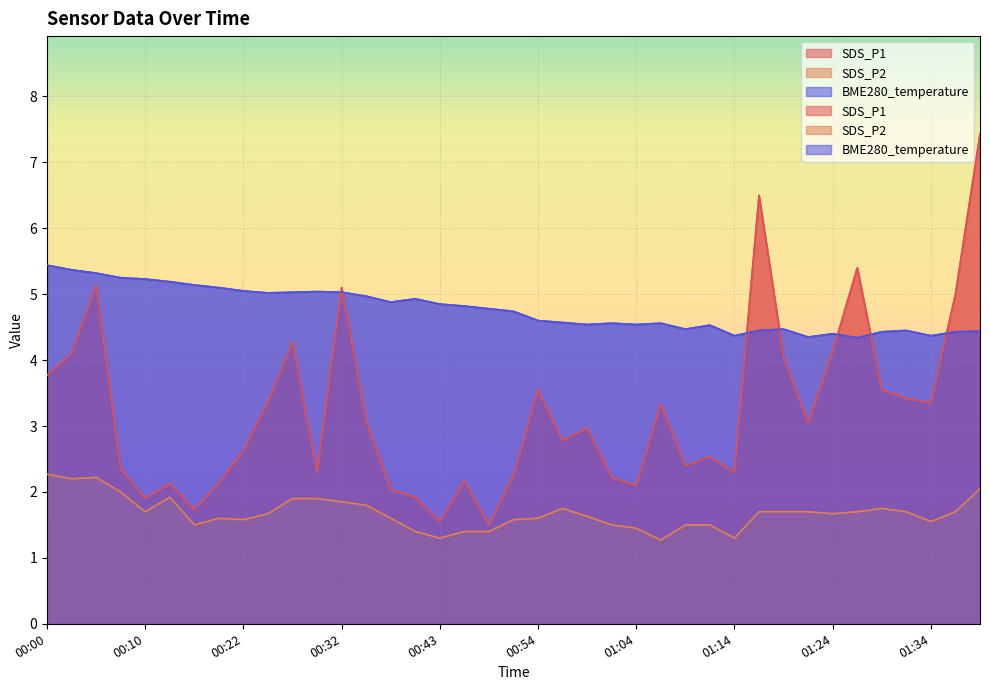

In SDS_P1, how many points are lower than both neighbors (excluding endpoints)?

11